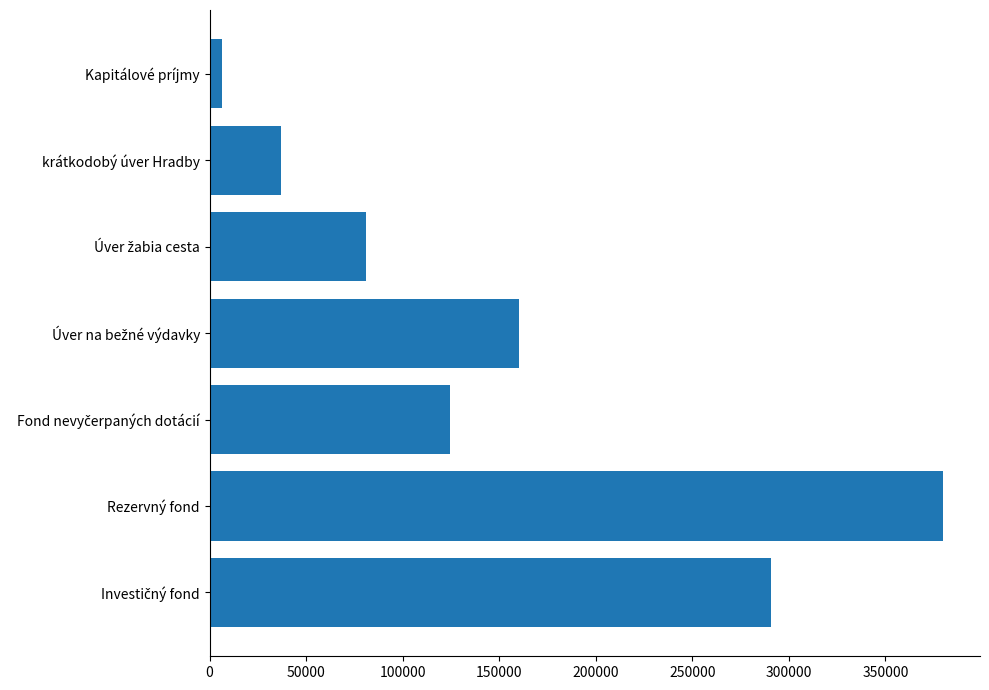

Are the bars grouped side by side (vs. stacked)?

No